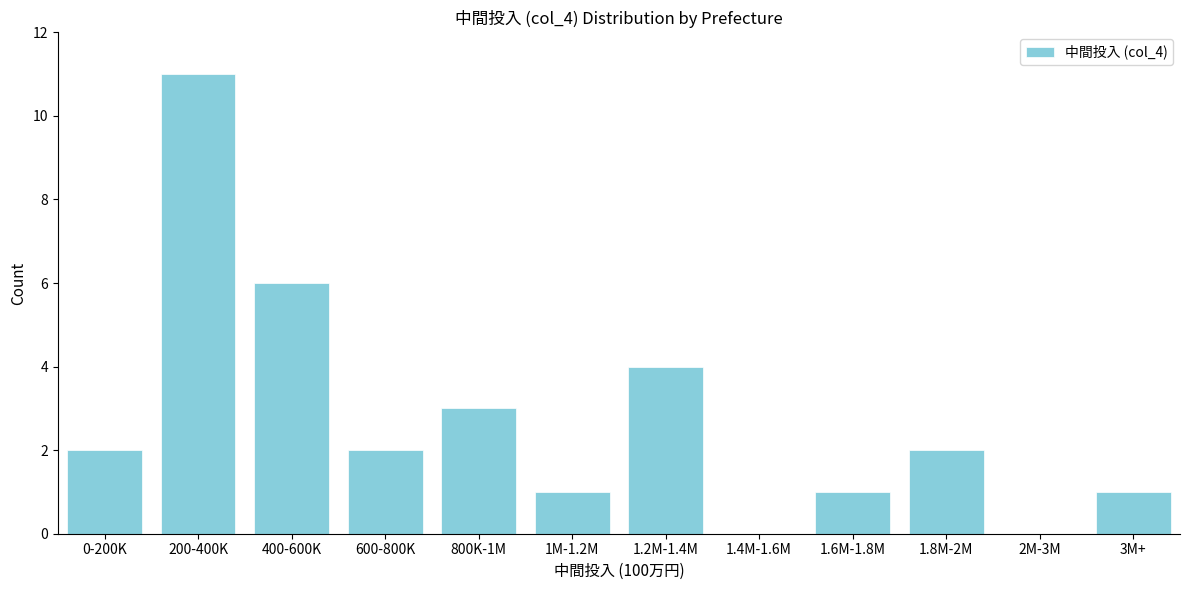

Reading left to right, transcribe all the data shown in this chart.

0-200K=2	200-400K=11	400-600K=6	600-800K=2	800K-1M=3	1M-1.2M=1	1.2M-1.4M=4	1.4M-1.6M=0	1.6M-1.8M=1	1.8M-2M=2	2M-3M=0	3M+=1